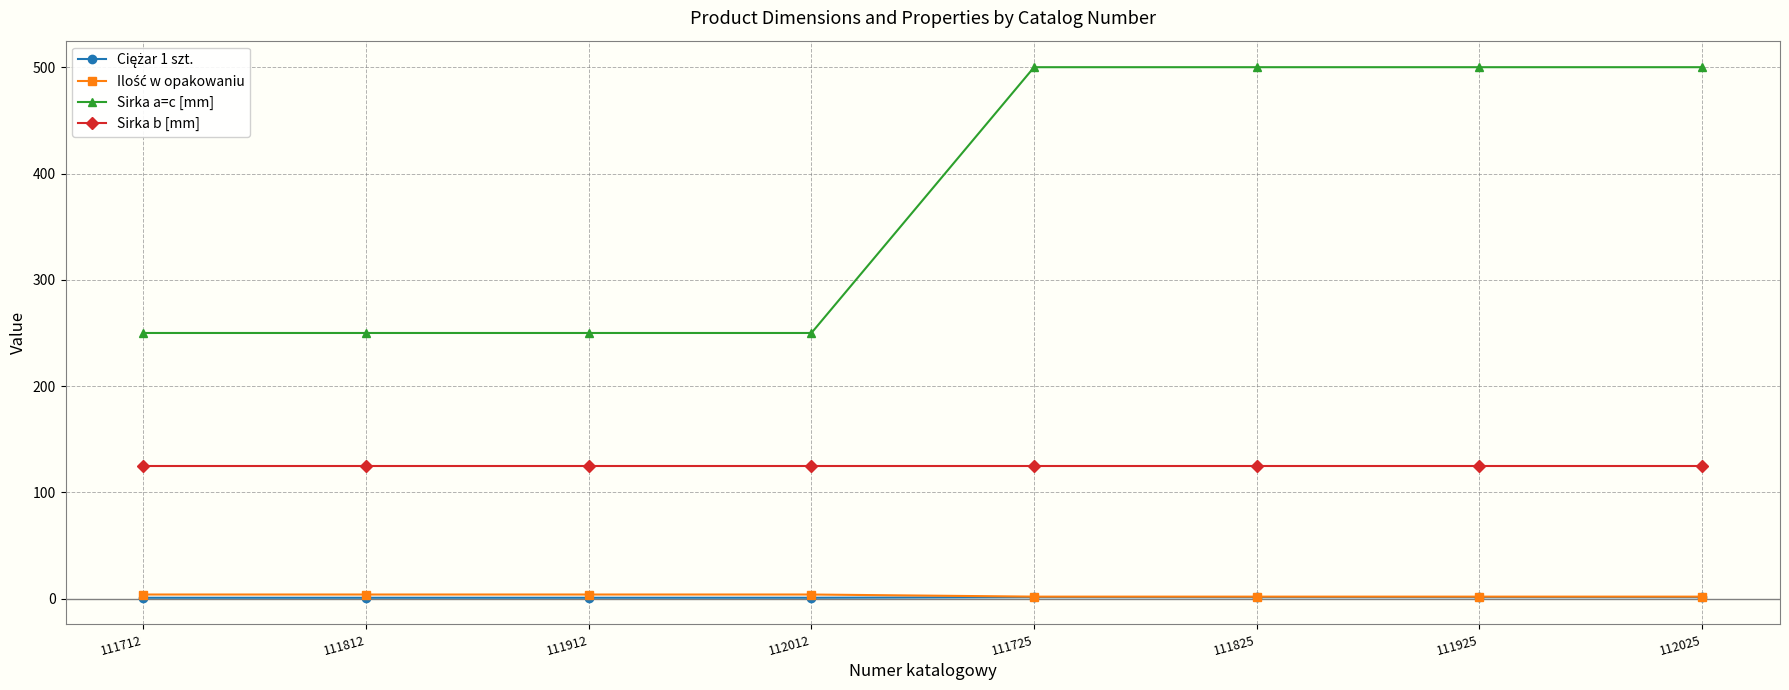

What is the lowest value of the Sirka a=c [mm] series?

250.0